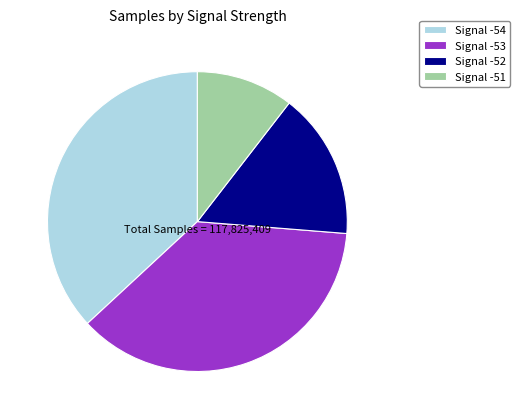

Approximately how many times larger is the value at Signal -53 compared to Signal -51?

3.5